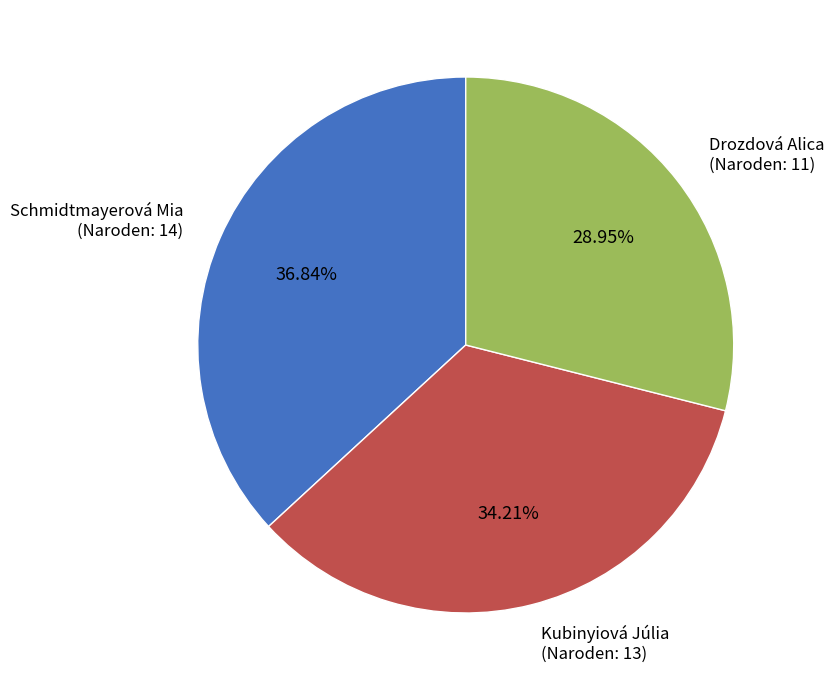

How many segments does this pie chart have?

3